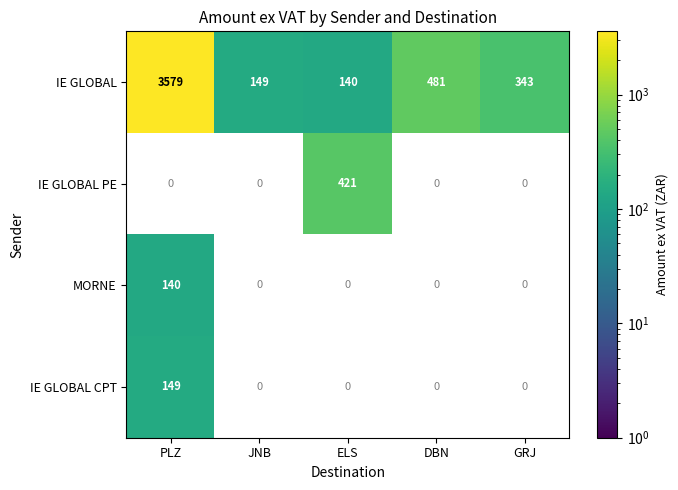

At how many categories does at least one series exceed 1258?

1